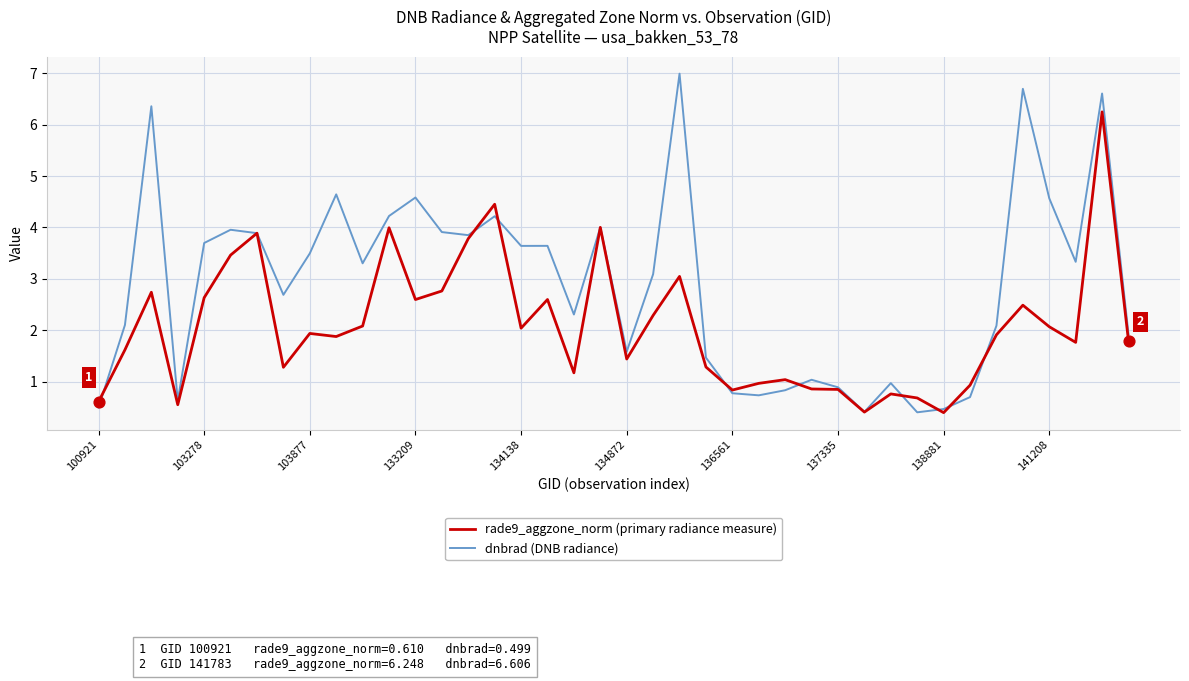

Which series has the largest total across all categories?

dnbrad (DNB radiance)